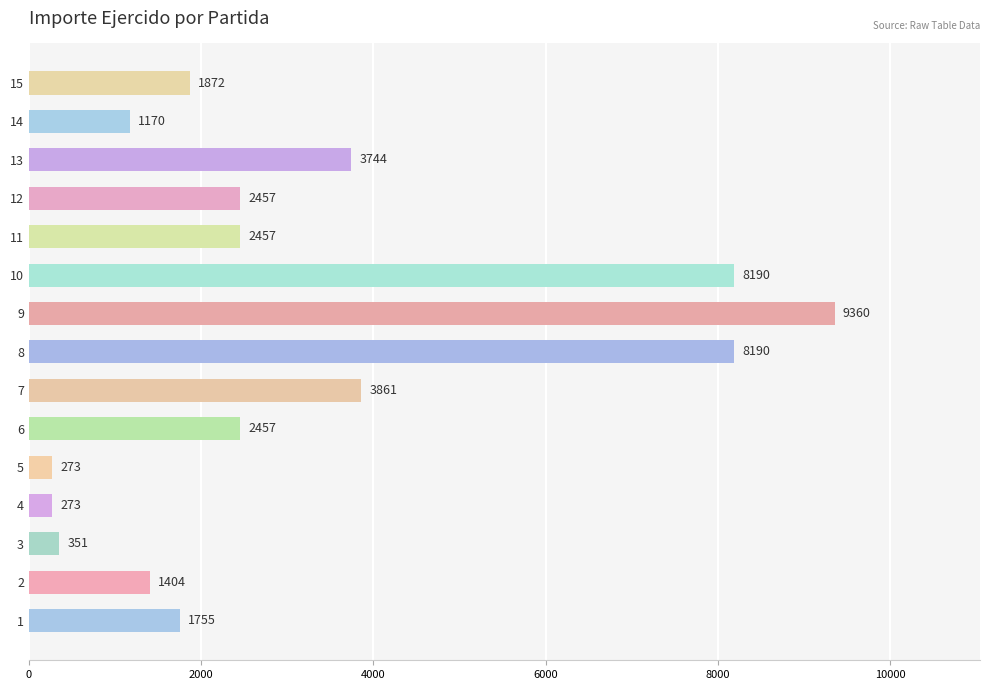

What is the average value?

3188